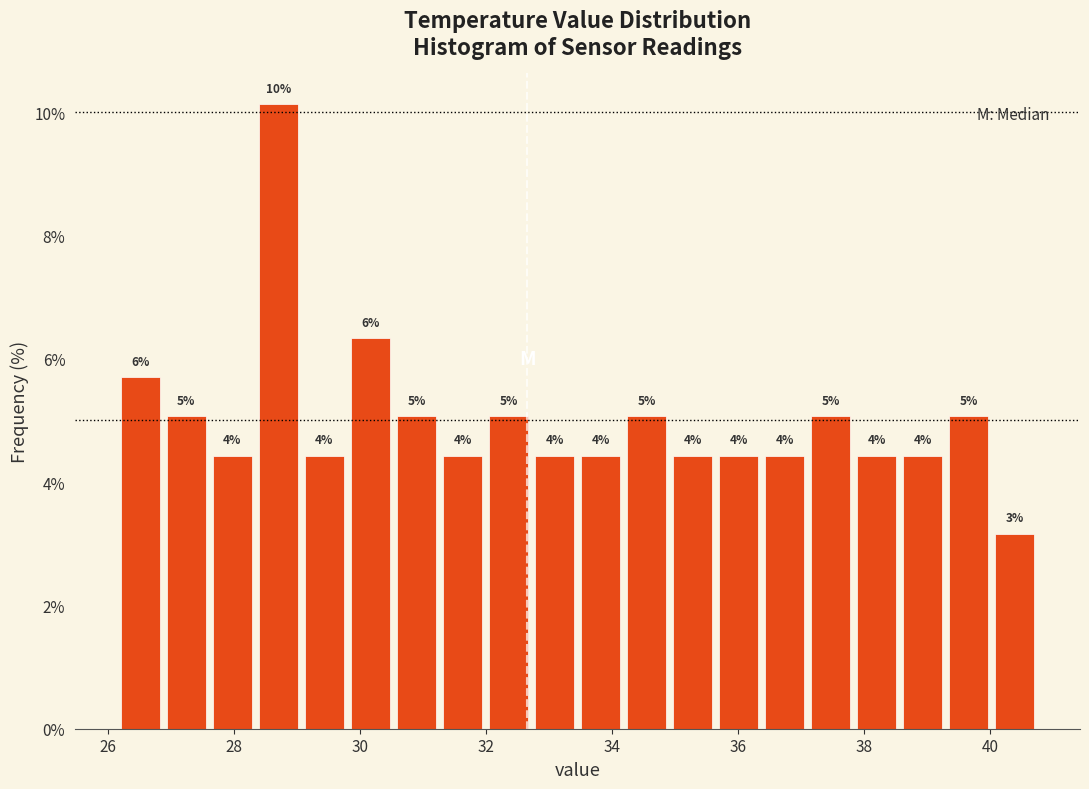

Around what value on the x-axis is the tallest bar? Give the approximate position of its centre, as read against the axis.

28.8